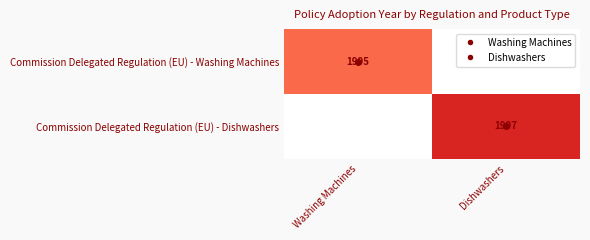

What is the total value across all series at Dishwashers?

1997